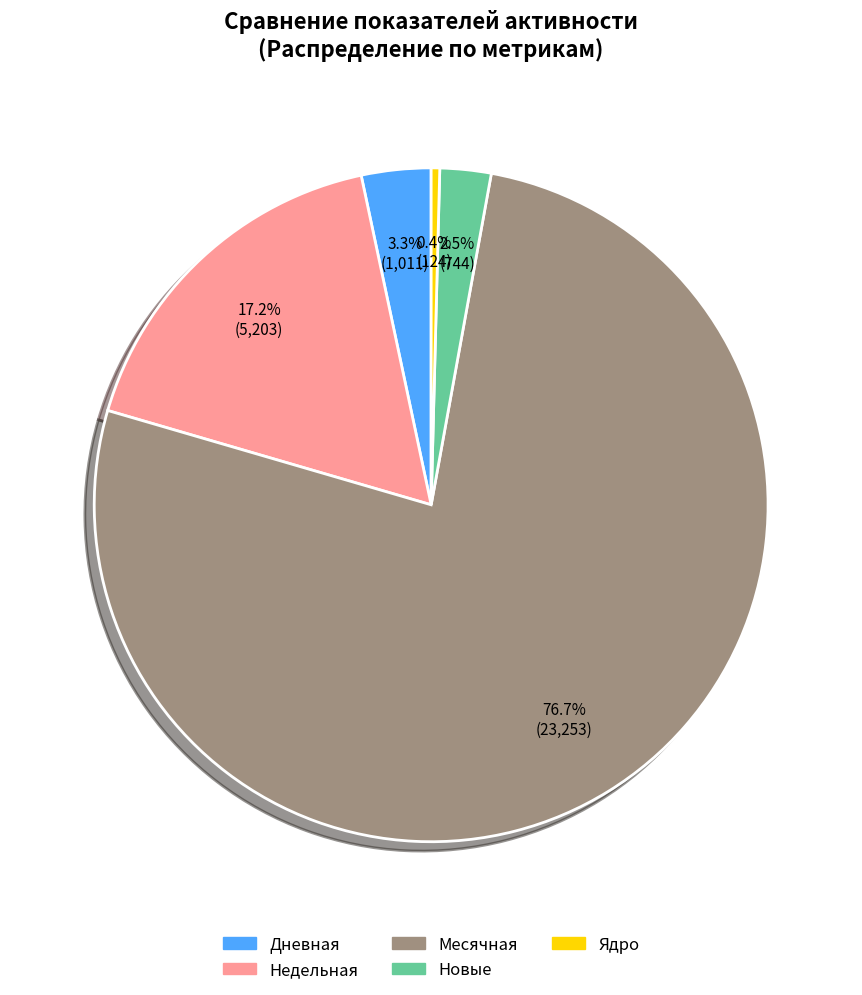

What is the total percentage of Недельная and Ядро?

17.6%